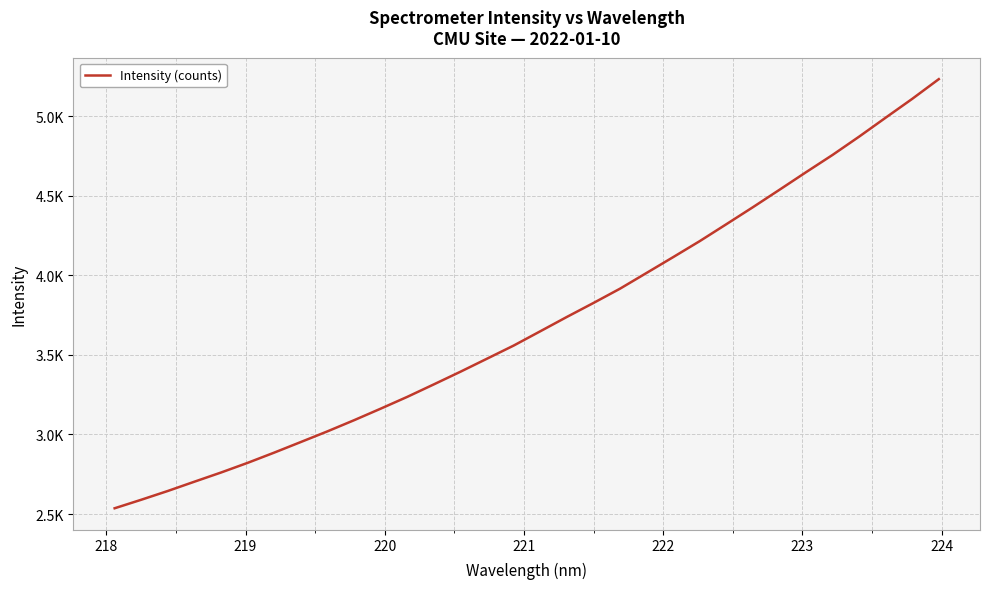

What is the minimum value shown in the chart?

2536.1